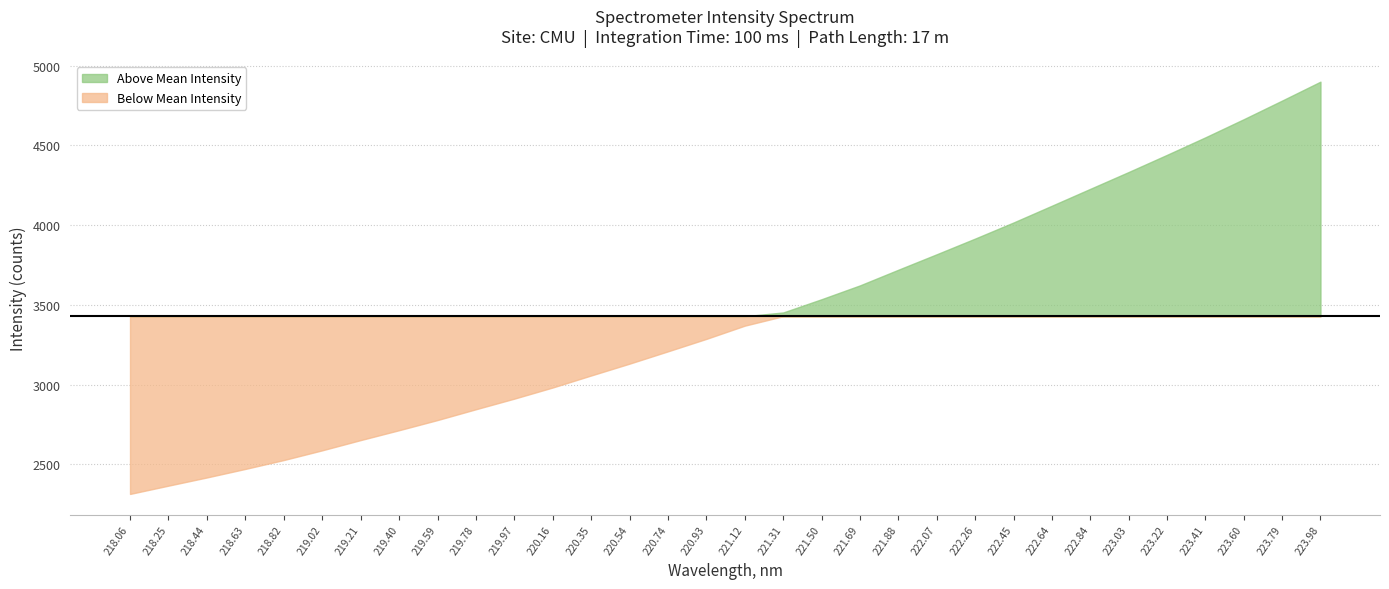

How many values are below 3369?

16